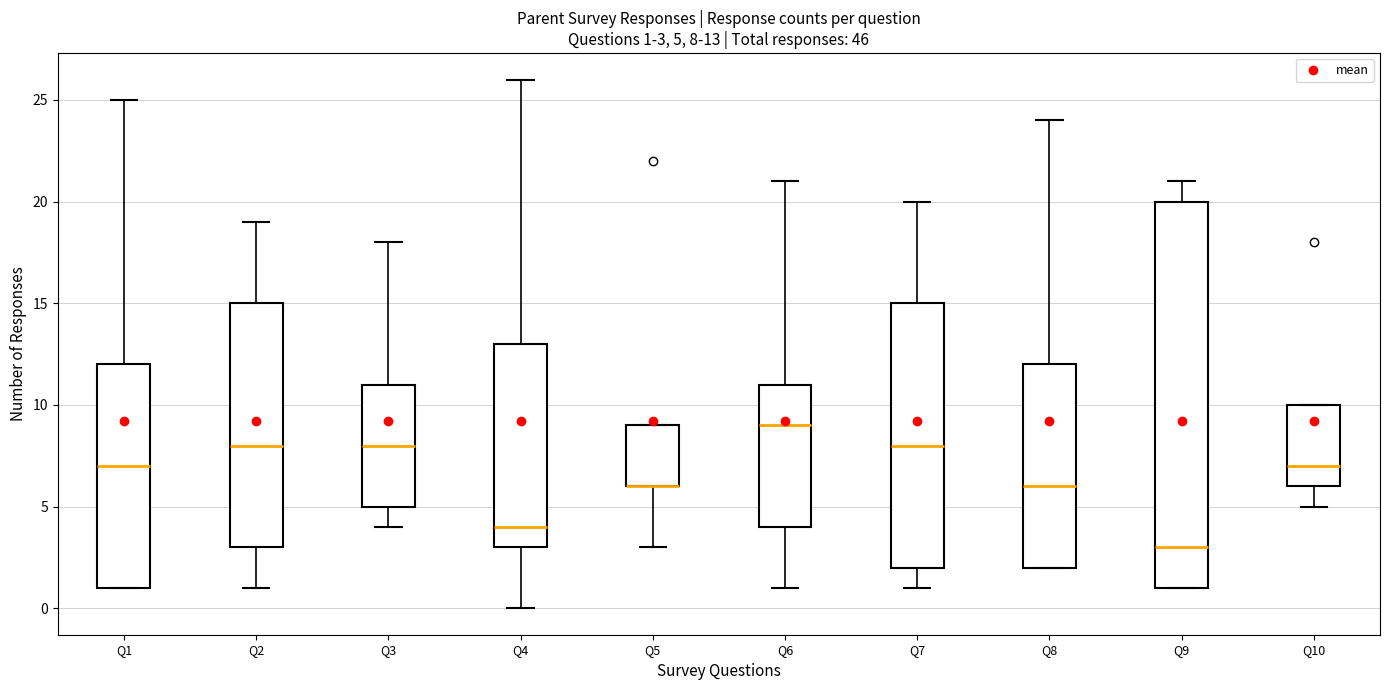

Comparing the boxes themselves (not the whiskers), which one is the tallest?

Q9